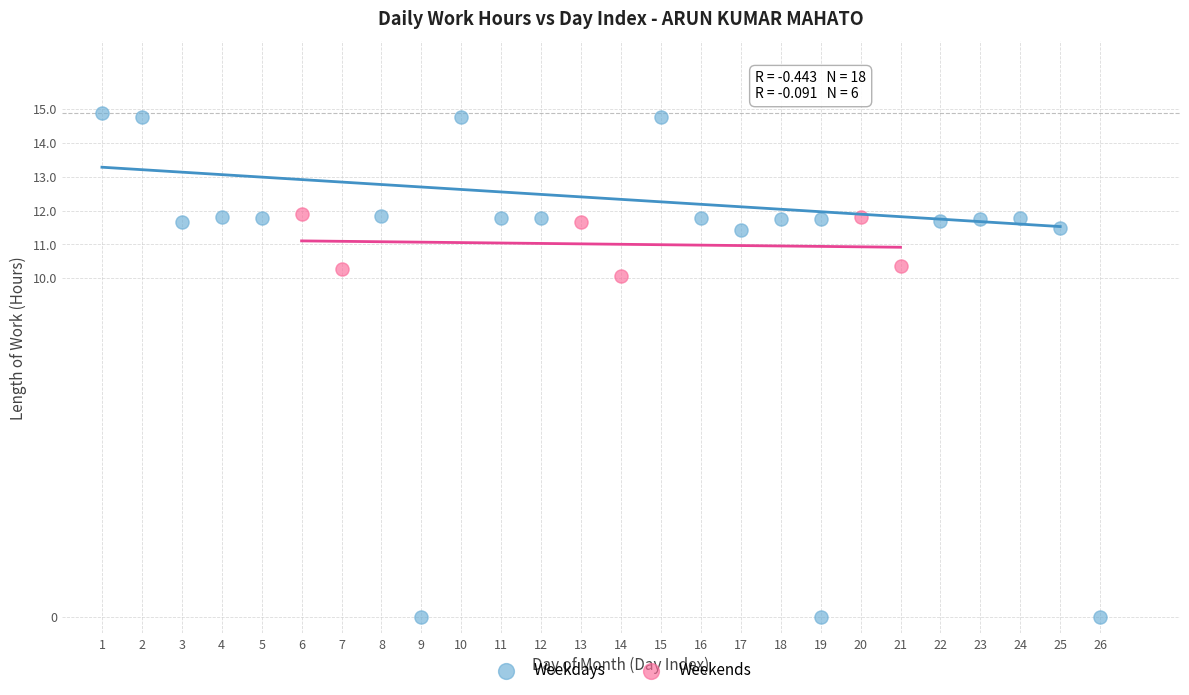

Which series reaches the maximum Y coordinate?

Weekdays